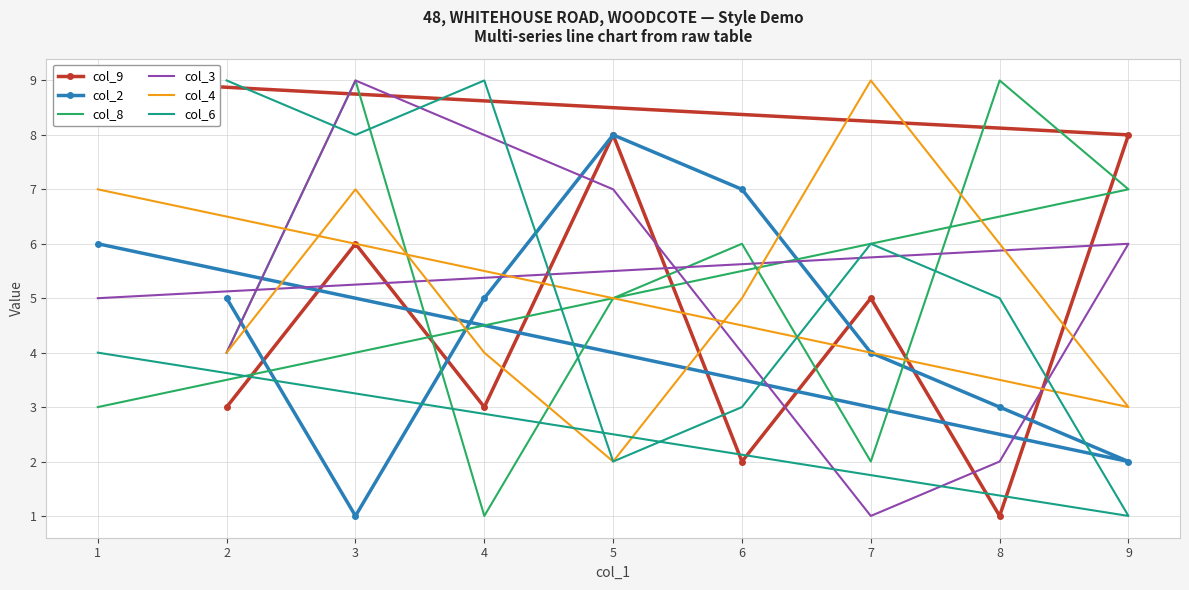

How many interior local peaks does the col_4 series have?

2